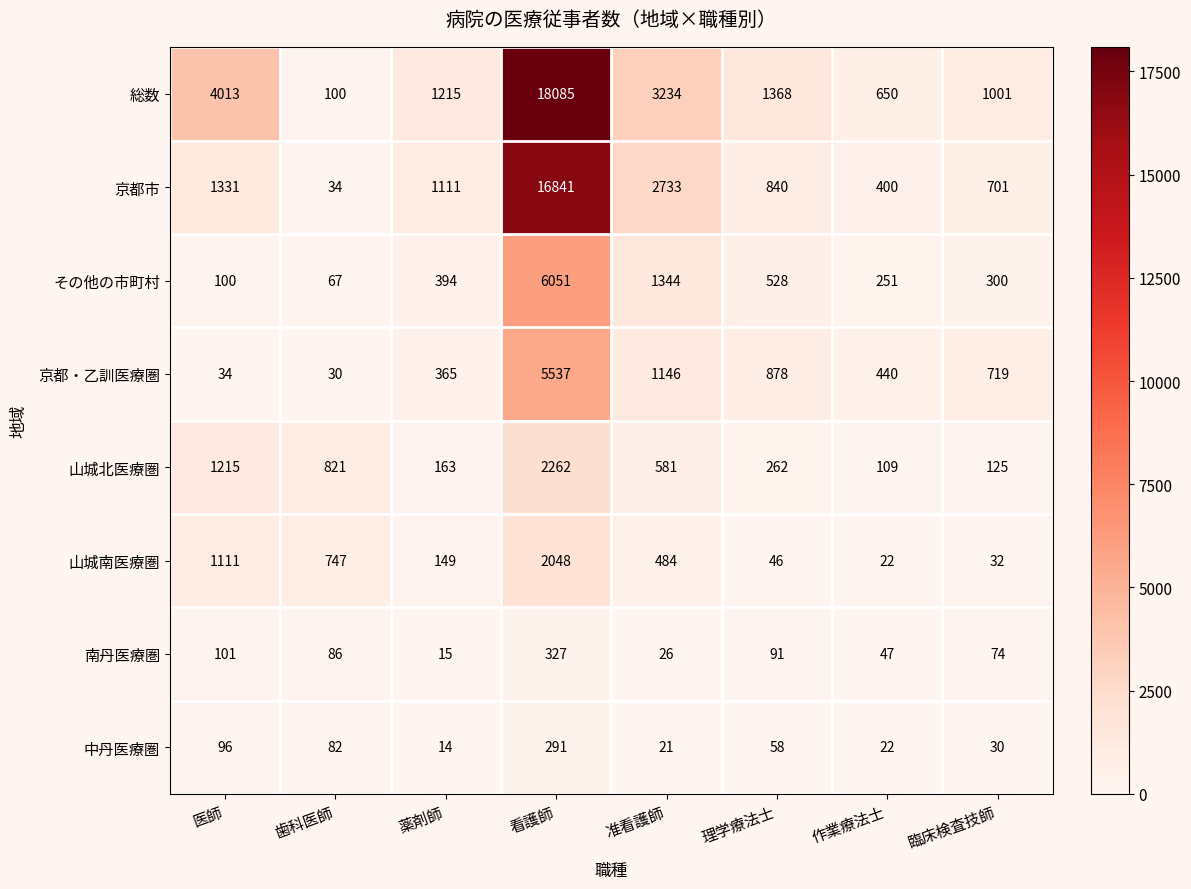

Rank the series by their maximum value, from lowest to highest.

中丹医療圏, 南丹医療圏, 山城南医療圏, 山城北医療圏, 京都・乙訓医療圏, その他の市町村, 京都市, 総数